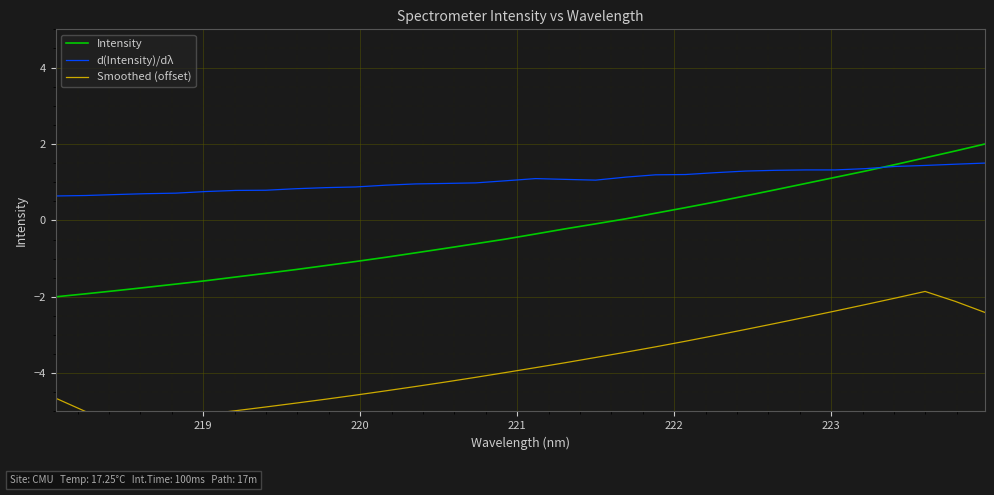

At how many categories does at least one series exceed -4?

32